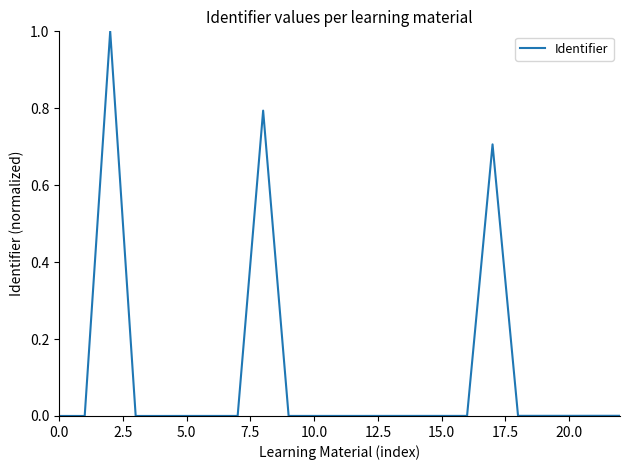

What is the difference between the maximum and minimum values?

1.0